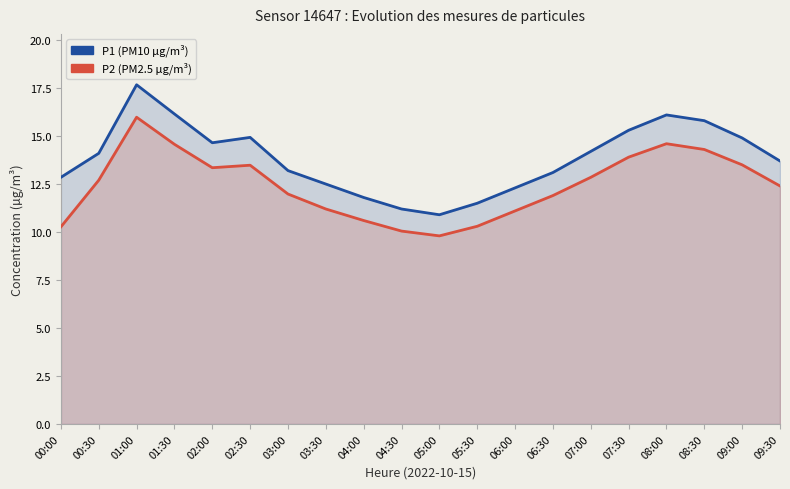

True or false: P2 and P1 intersect in this chart.

False